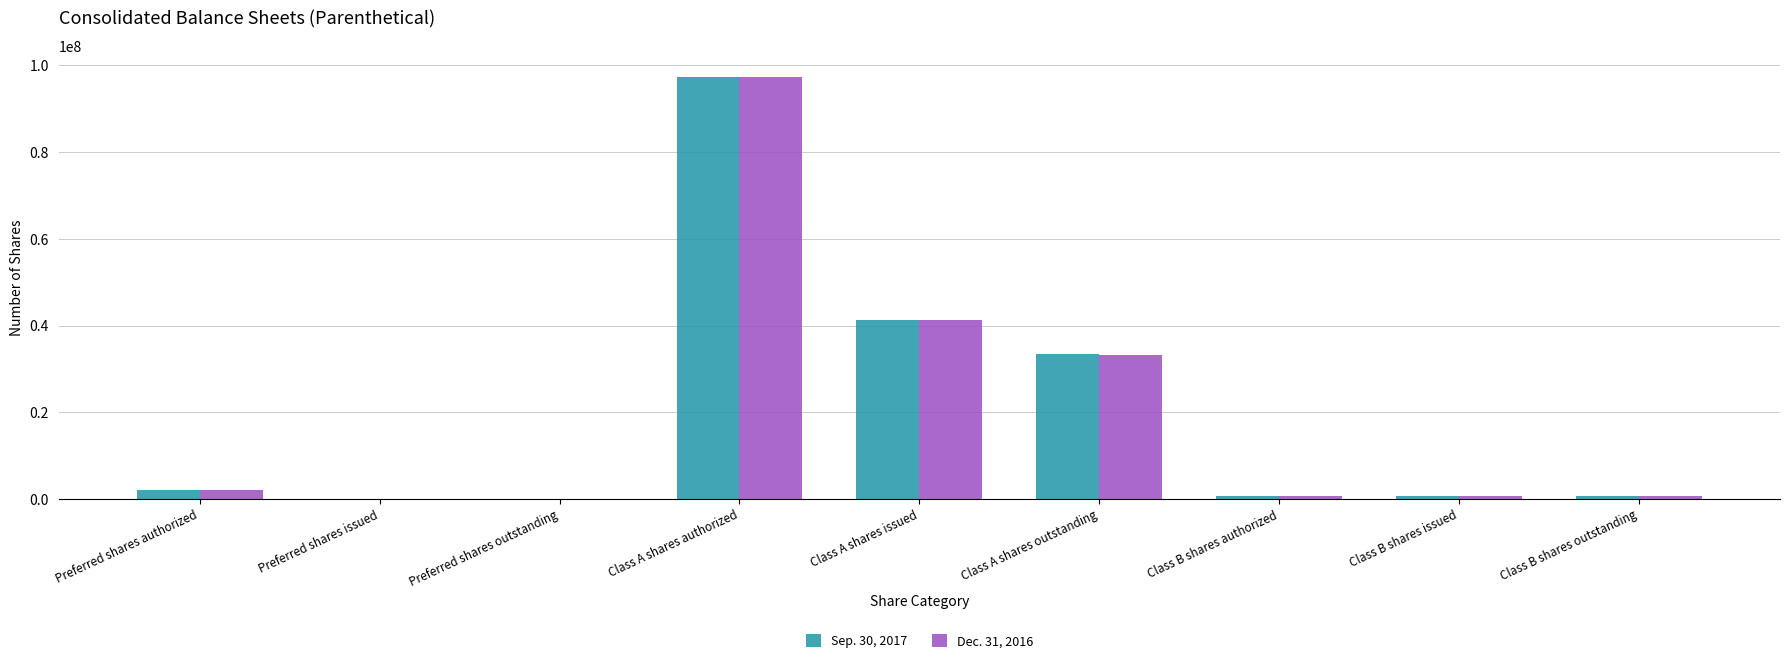

The value of Sep. 30, 2017 at Preferred shares outstanding is 0. True or false?

True